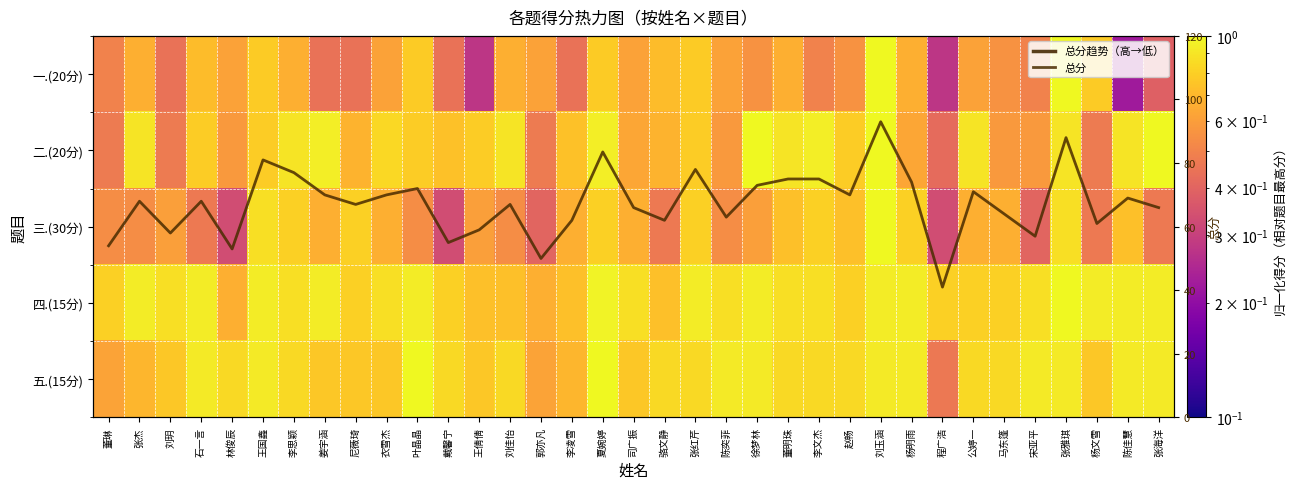

What is the lowest value of the 总分 series?

41.0